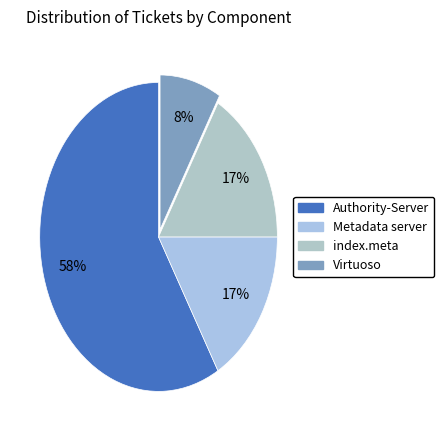

How many segments does this pie chart have?

4